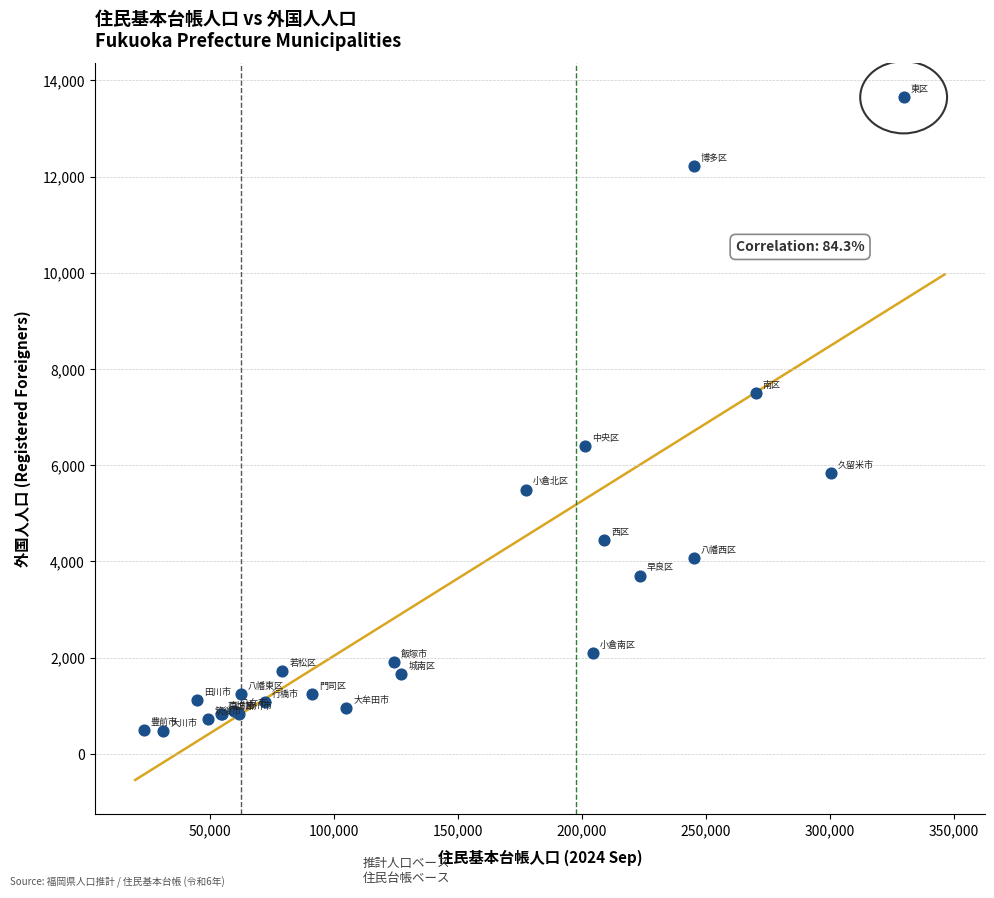

What Y value in the scatter plot is closest to 7066?

7497